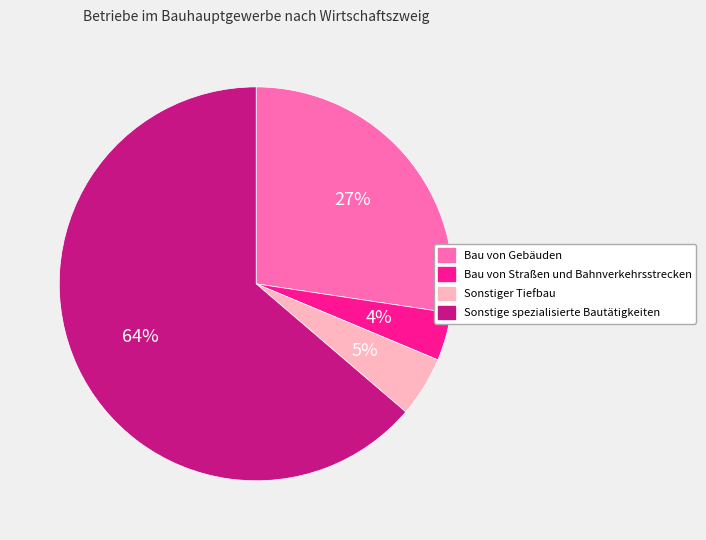

Combined, do Sonstiger Tiefbau and Bau von Gebäuden account for over 50%?

No